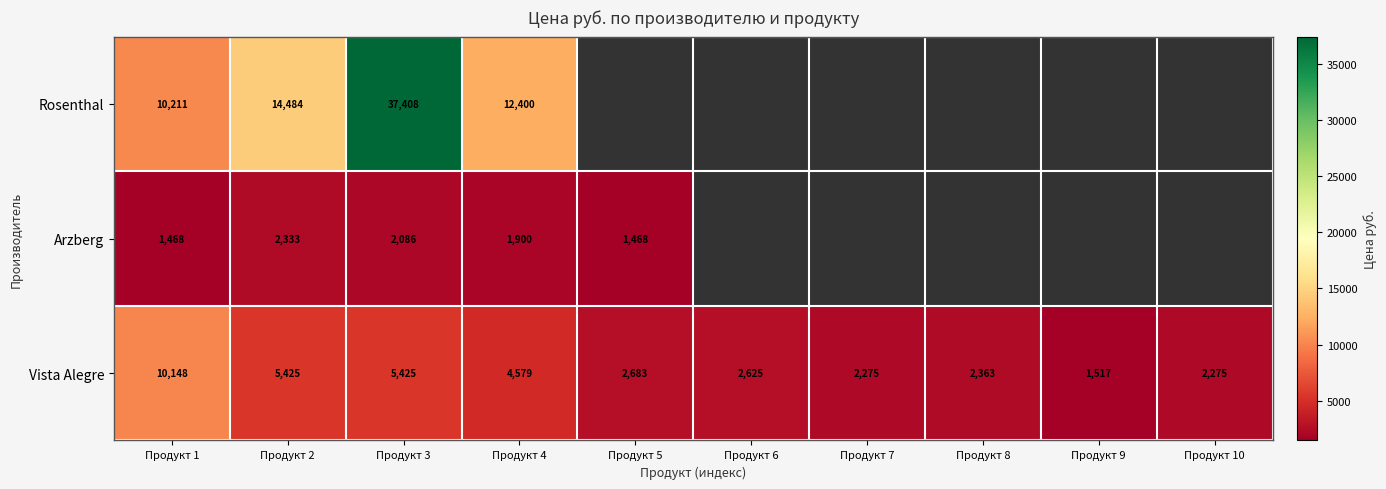

Which category has the lowest value across all series?

Продукт 1